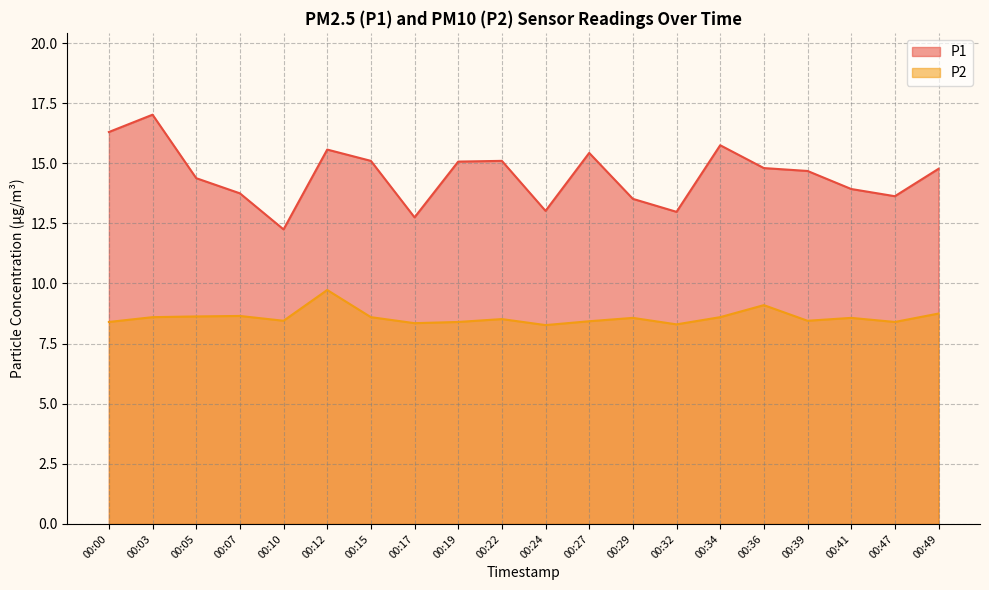

True or false: P2 has a value of 8.3 at 00:32.

True